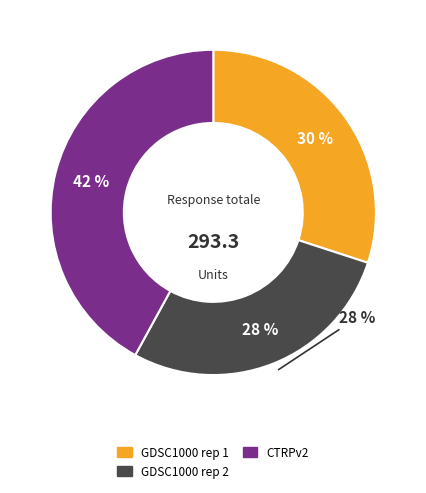

The GDSC1000 rep 2 slice represents 40% of the pie. True or false?

False